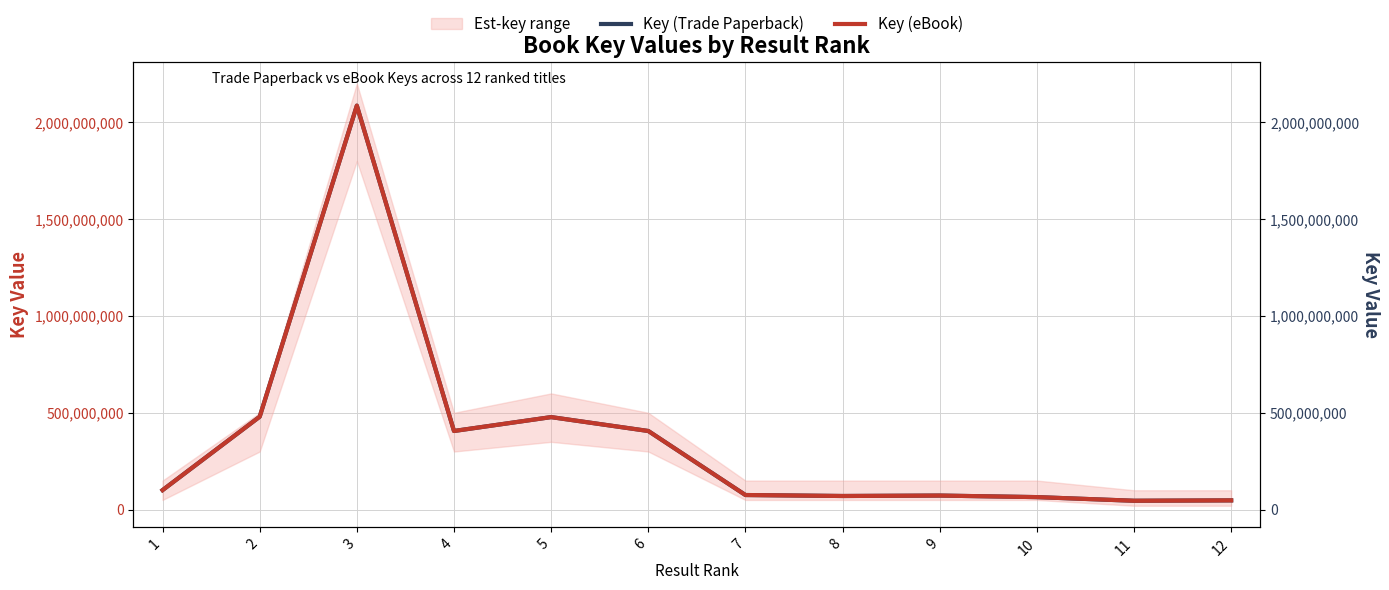

What is the difference between the second highest and second lowest values in the Key (eBook) series?

432018109